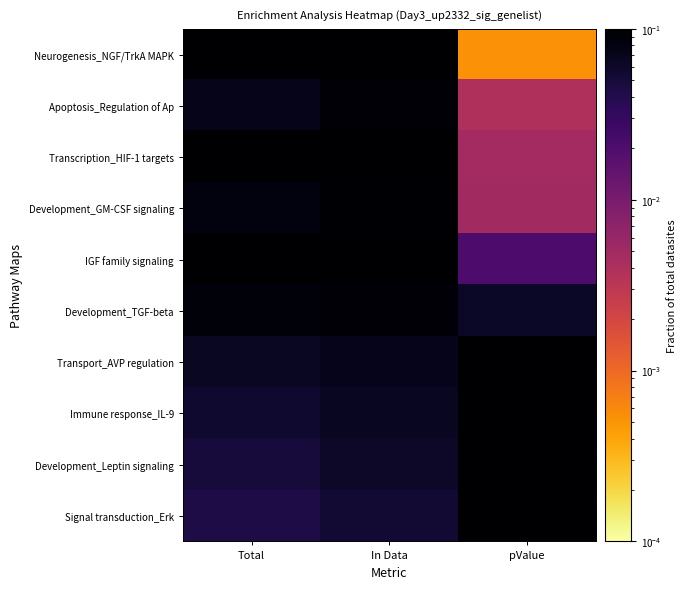

What is the total value across all series at pValue?

1.0